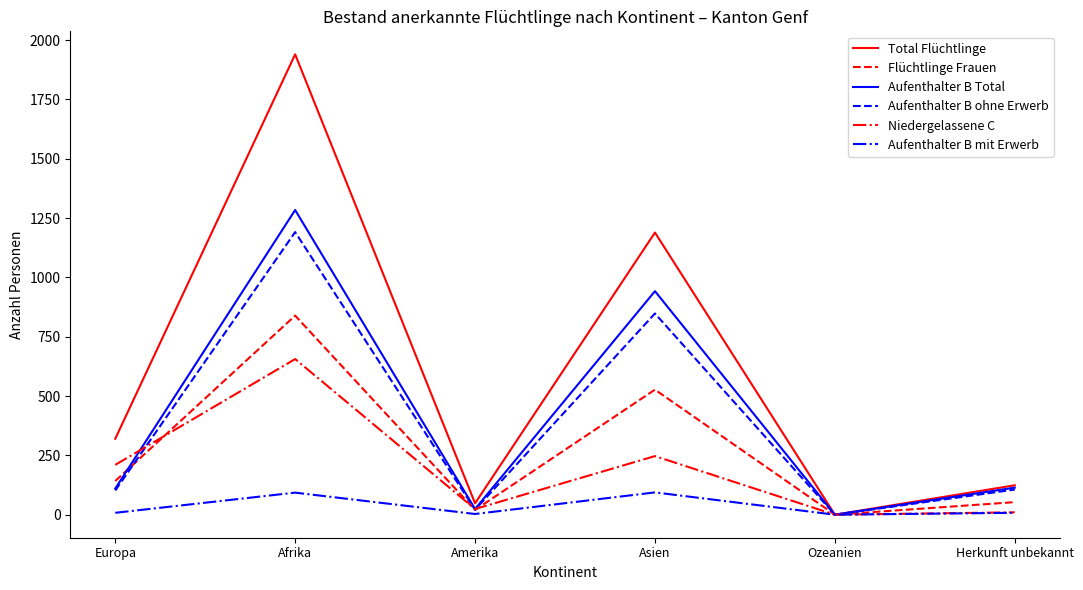

True or false: Flüchtlinge Frauen has more than 1 interior local peaks.

True